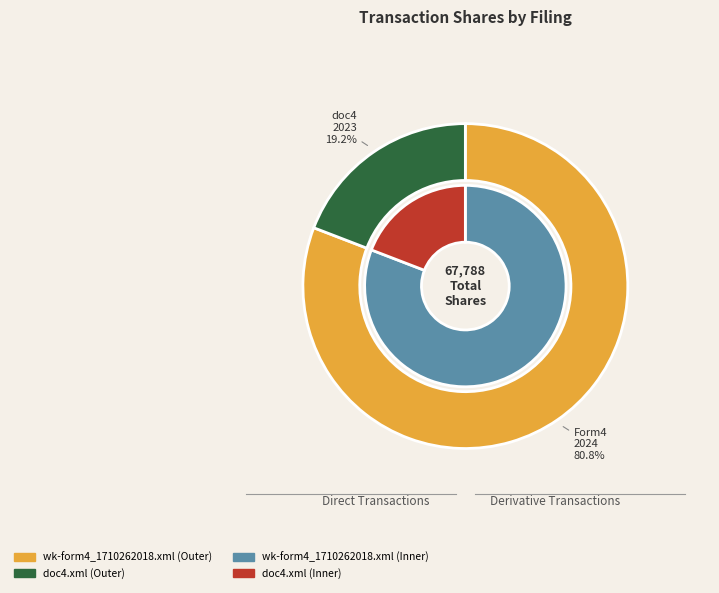

The doc4.xml slice represents 19% of the pie. True or false?

True